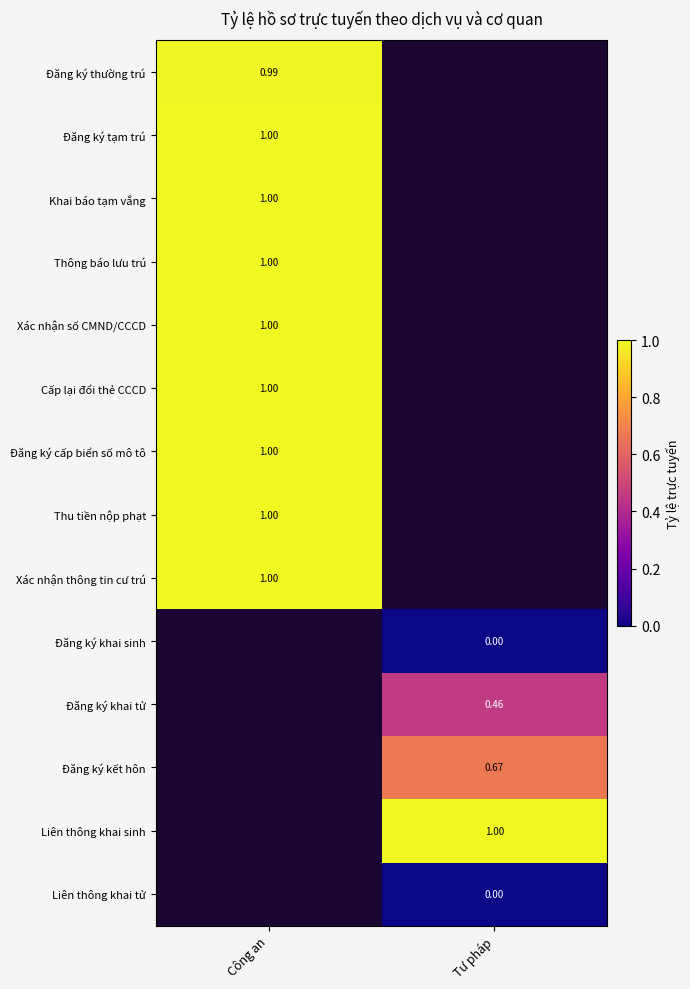

Which label corresponds to the largest value in the chart?

Công an